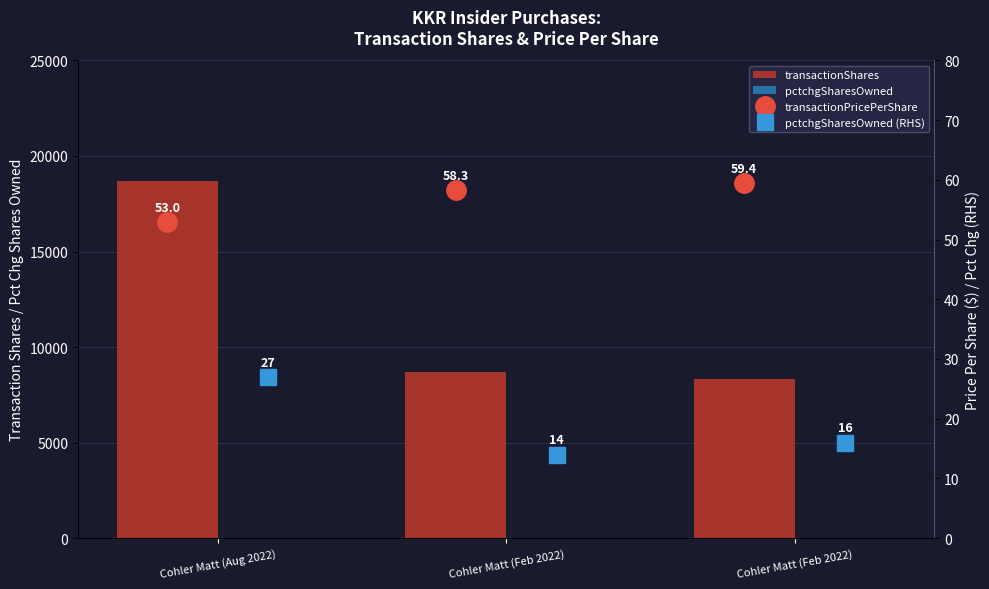

What is the label of the 1st bar from the left?

Cohler Matt (Aug 2022)